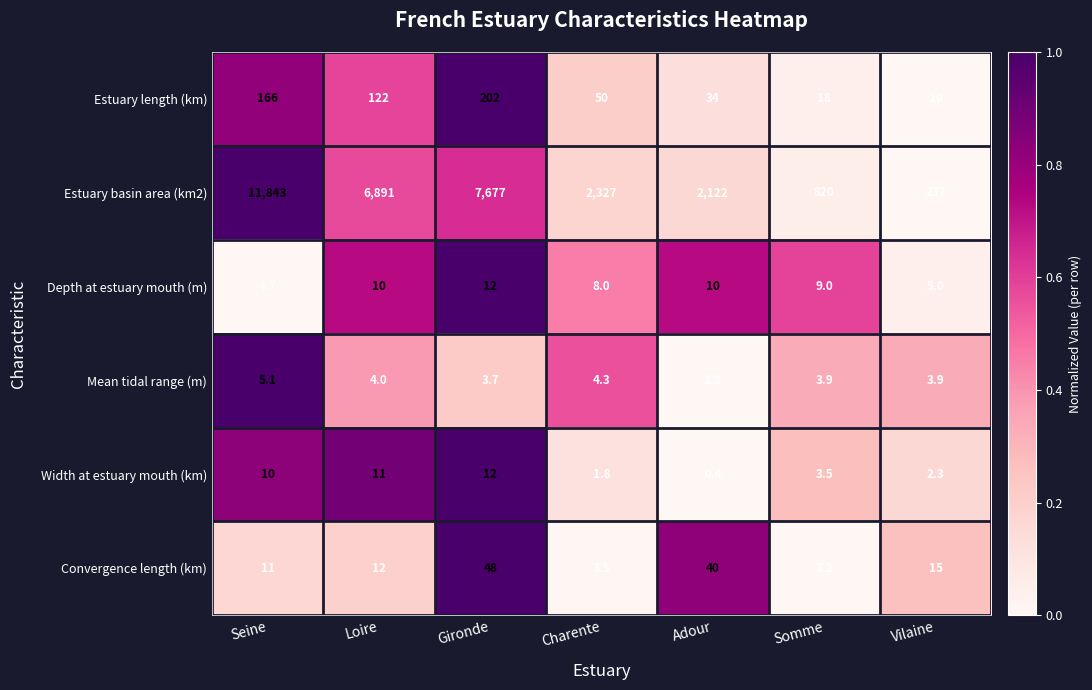

What is the difference between the highest and lowest values at Loire?

6887.0